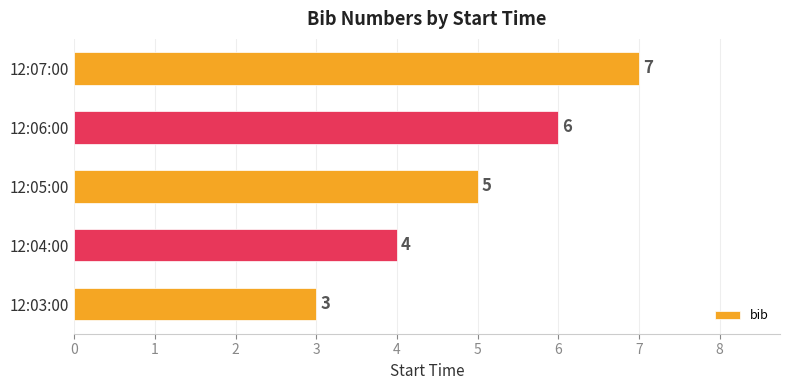

At which label is the value closest to 5?

12:05:00